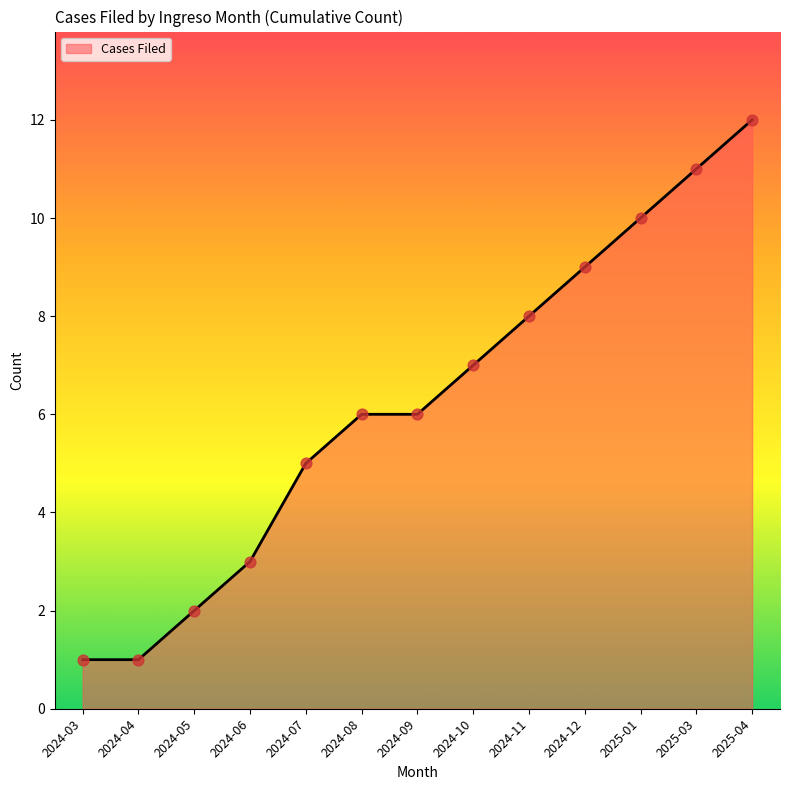

What is the change in value from 2024-09 to 2025-01?

+4